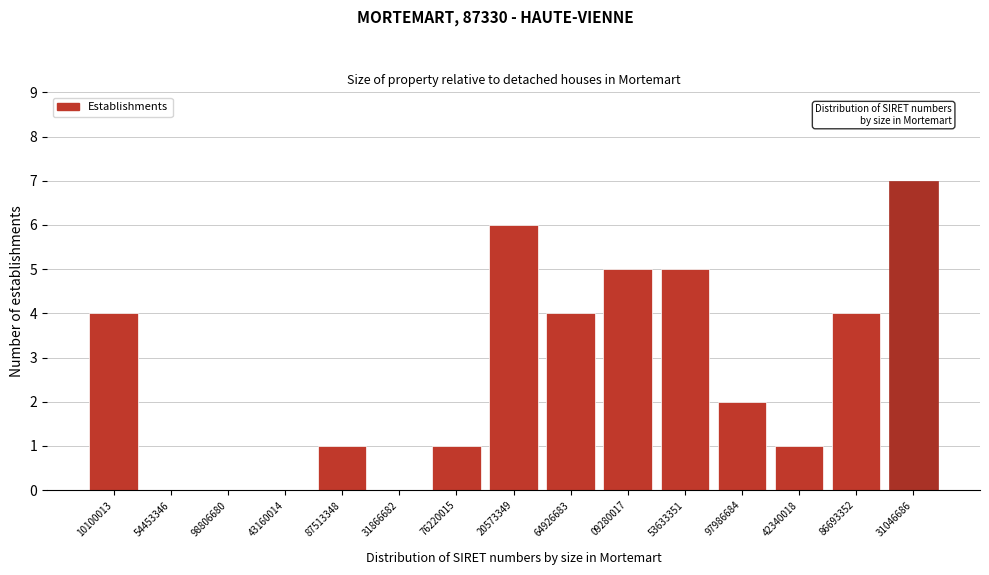

Reading left to right, list all the values displayed in this chart.

10100013=4	54453346=0	98806680=0	43160014=0	87513348=1	31866682=0	76220015=1	20573349=6	64926683=4	09280017=5	53633351=5	97986684=2	42340018=1	86693352=4	31046686=7